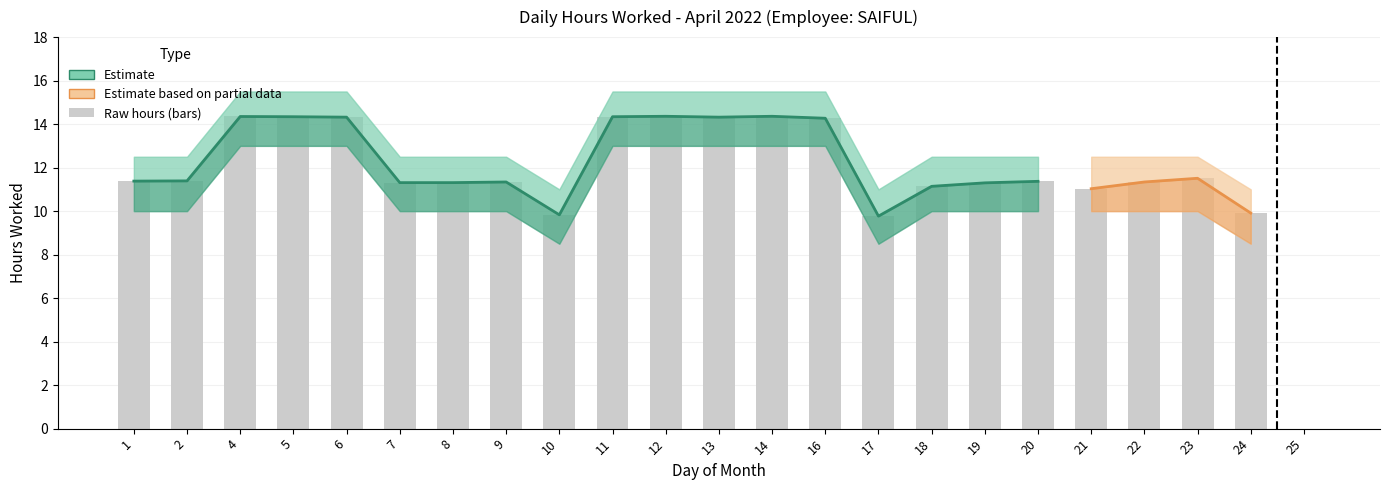

What value does the Hours Worked series have at 8?

11.3